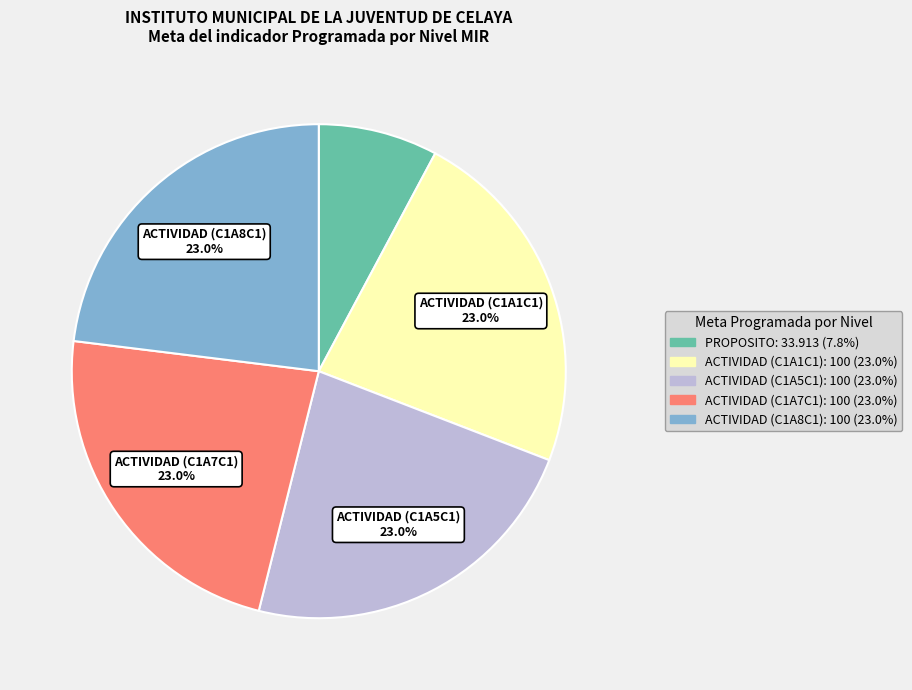

Does any single category account for the majority?

No